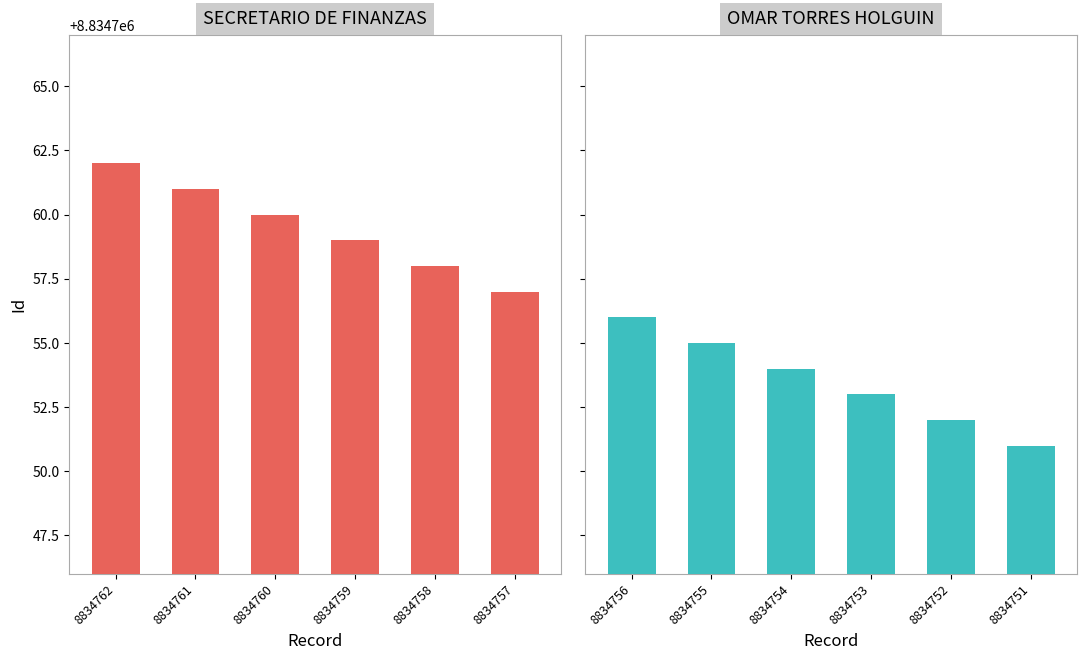

How many data points in OMAR TORRES HOLGUIN are less than 8834754?

3